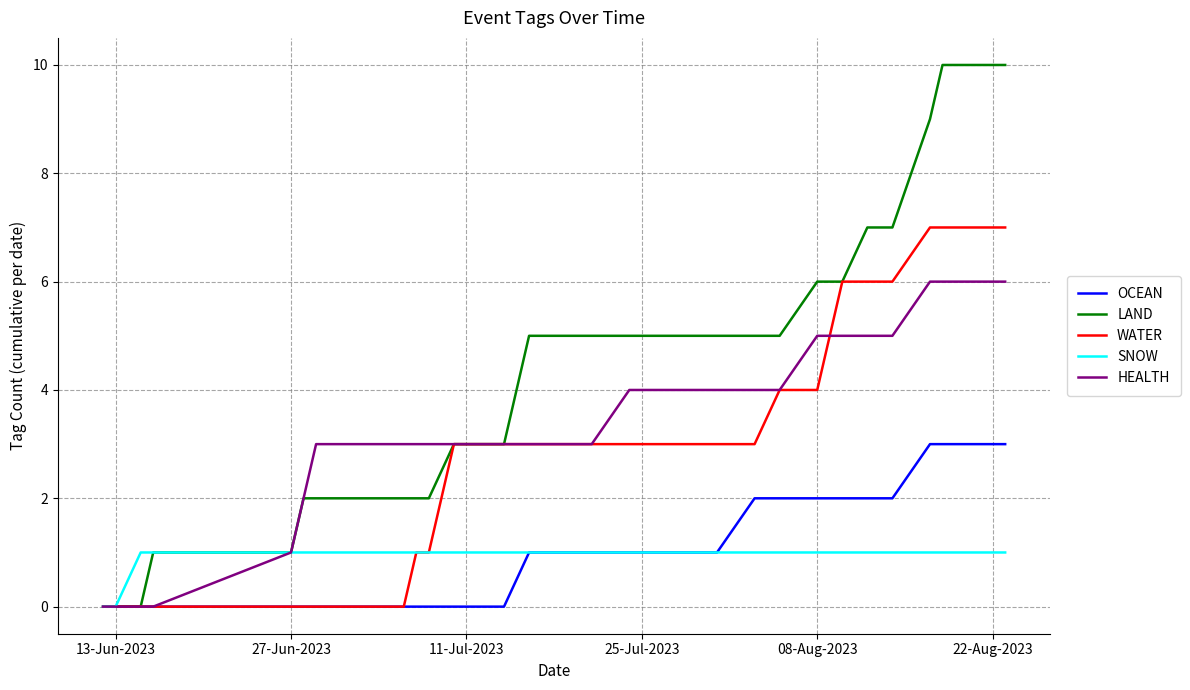

Reading right to left, transcribe all the data shown in this chart.

OCEAN: 3	3	3	3	2	2	2	2	2	2	2	1	1	1	1	1	1	1	1	0	0	0	0	0	0	0	0	0	0	0	0
LAND: 10	10	10	9	7	7	6	6	6	5	5	5	5	5	5	5	5	5	5	3	3	2	2	2	2	2	1	1	0	0	0
WATER: 7	7	7	7	6	6	6	5	4	4	3	3	3	3	3	3	3	3	3	3	3	1	1	0	0	0	0	0	0	0	0
SNOW: 1	1	1	1	1	1	1	1	1	1	1	1	1	1	1	1	1	1	1	1	1	1	1	1	1	1	1	1	1	0	0
HEALTH: 6	6	6	6	5	5	5	5	5	4	4	4	4	4	3	3	3	3	3	3	3	3	3	3	3	2	1	0	0	0	0